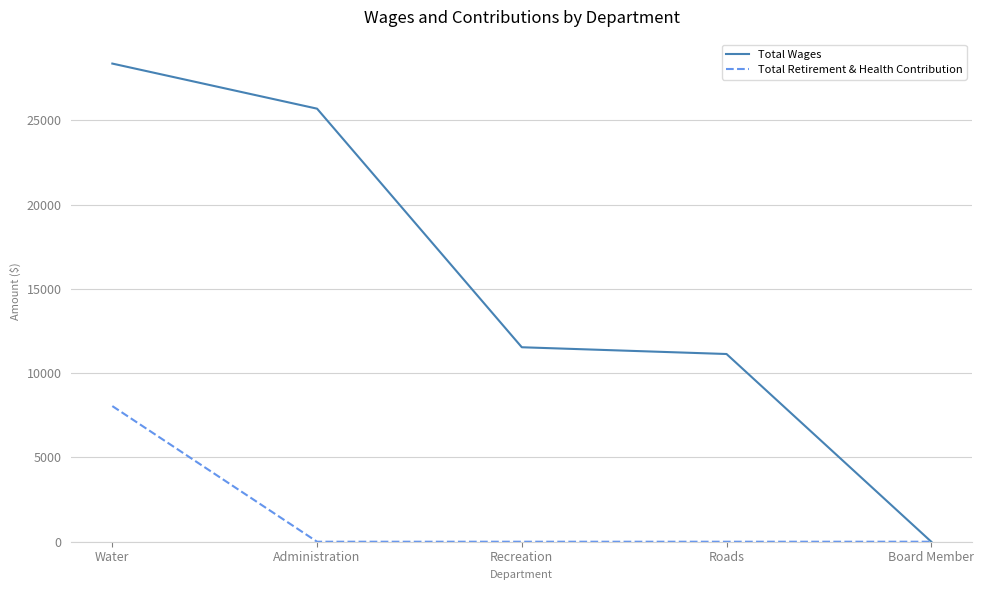

List the series in order of their overall mean, highest first.

Total Wages, Total Retirement & Health Contribution